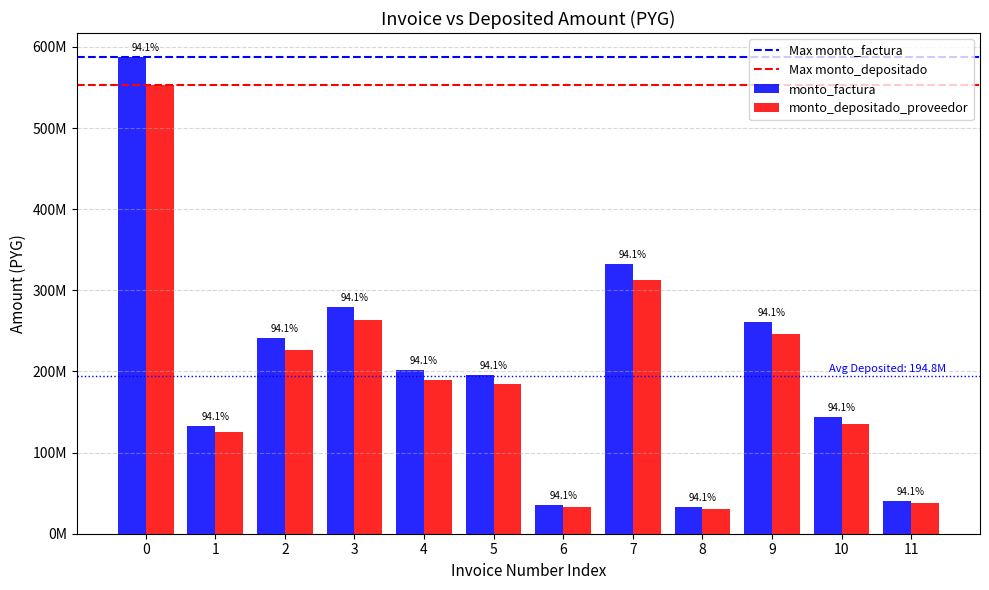

Rank the series by their average value, from highest to lowest.

monto_factura, monto_depositado_proveedor